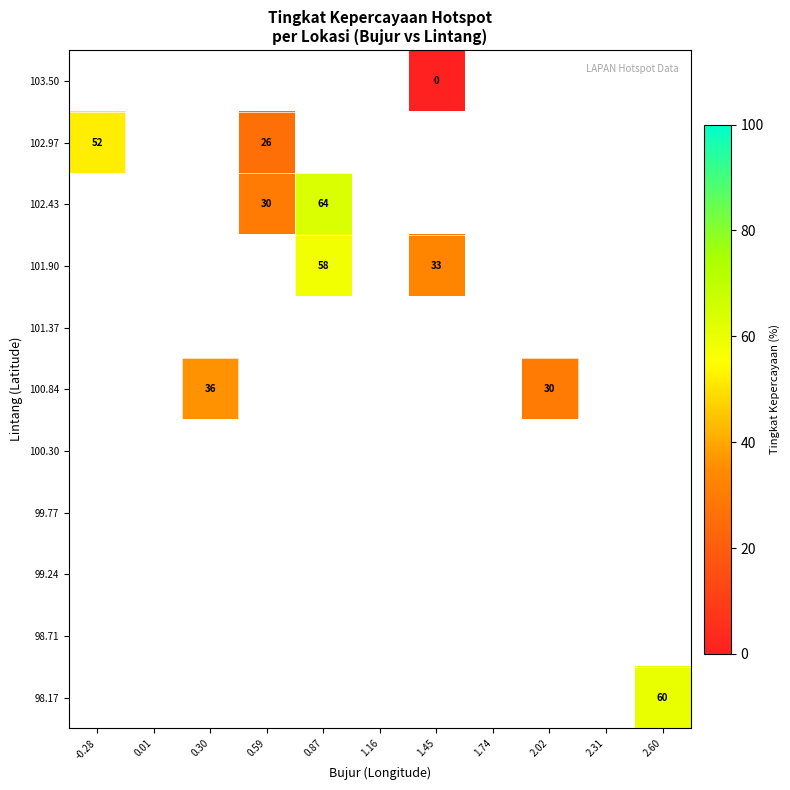

At which category does the chart reach its minimum across all series?

1.45